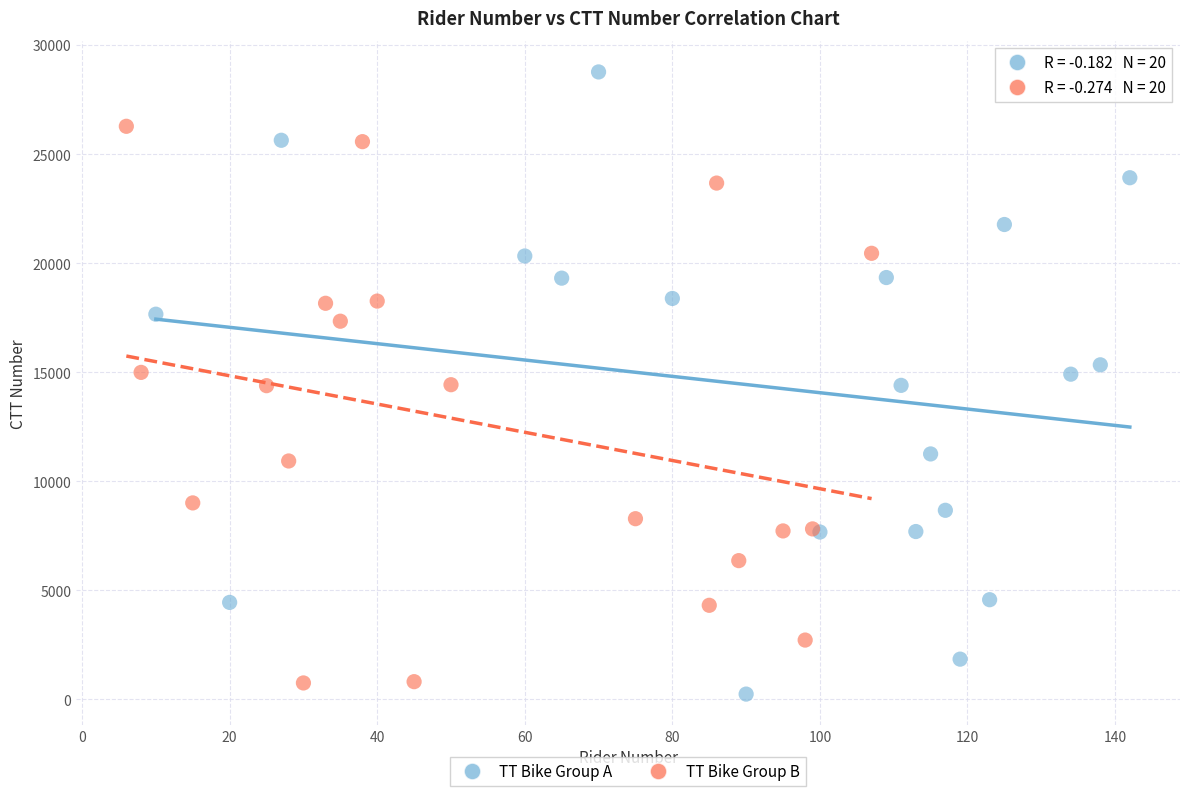

Which series contains the lowest Y value?

TT Bike Group A